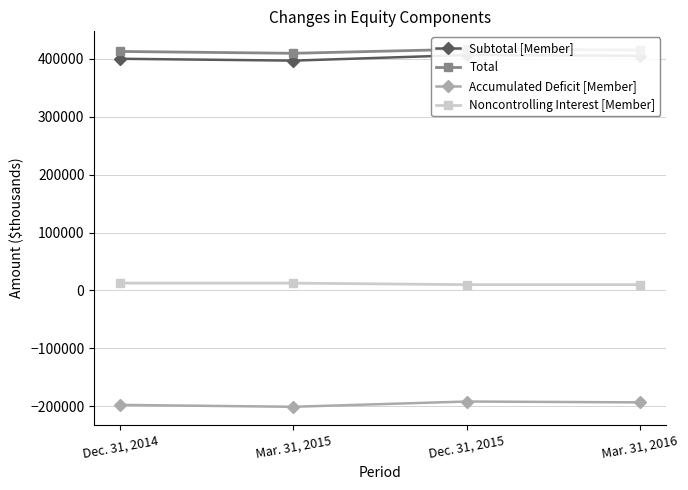

Reading right to left, transcribe all the data shown in this chart.

Subtotal [Member]: 405111	406381	396710	399895
Total: 415127	416400	409352	412546
Accumulated Deficit [Member]: -193153	-191695	-200767	-197530
Noncontrolling Interest [Member]: 10016	10019	12642	12651